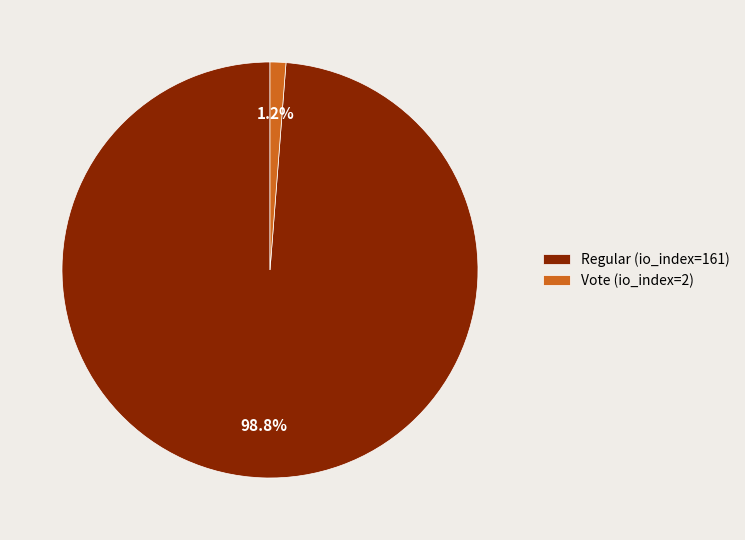

How many segments does this pie chart have?

2